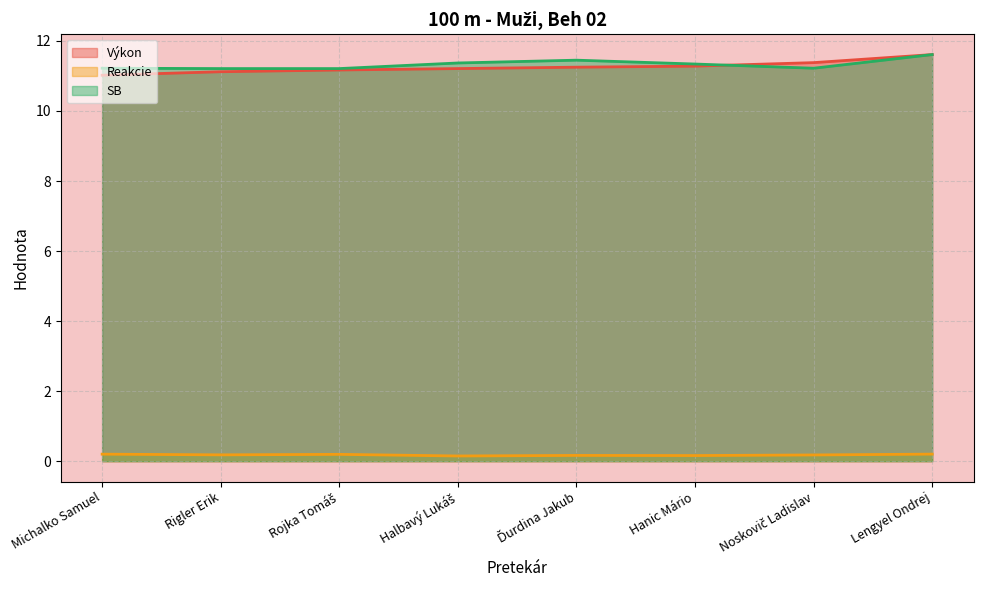

List the labels in order of Výkon value, smallest first.

Michalko Samuel, Rigler Erik, Rojka Tomáš, Halbavý Lukáš, Ďurdina Jakub, Hanic Mário, Noskovič Ladislav, Lengyel Ondrej